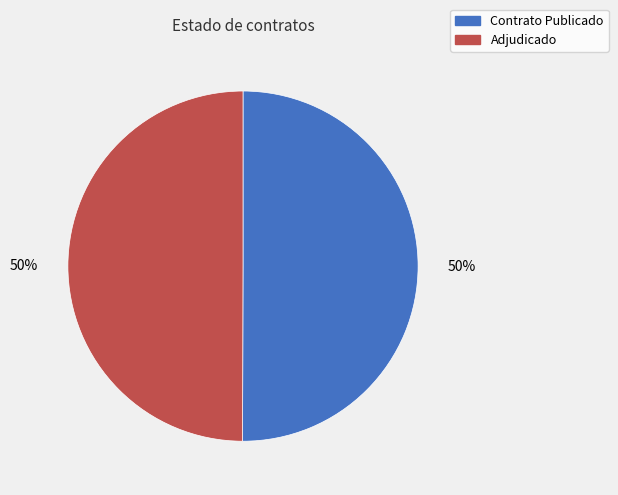

Is the sum of Adjudicado and Contrato Publicado greater than half?

Yes